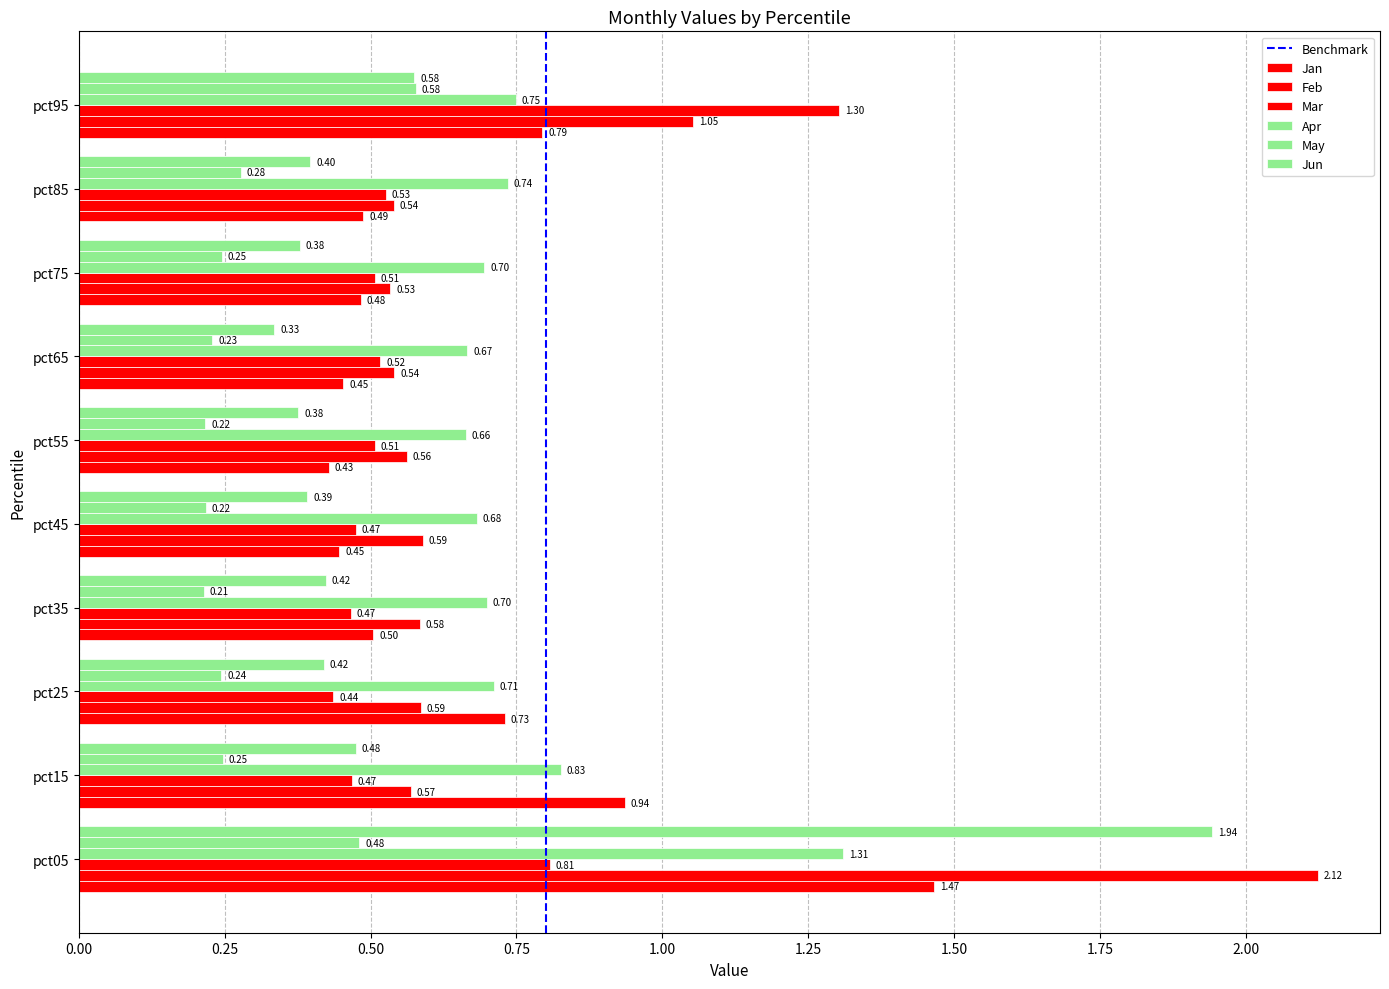

The May series shows 0.2 at pct65. True or false?

True